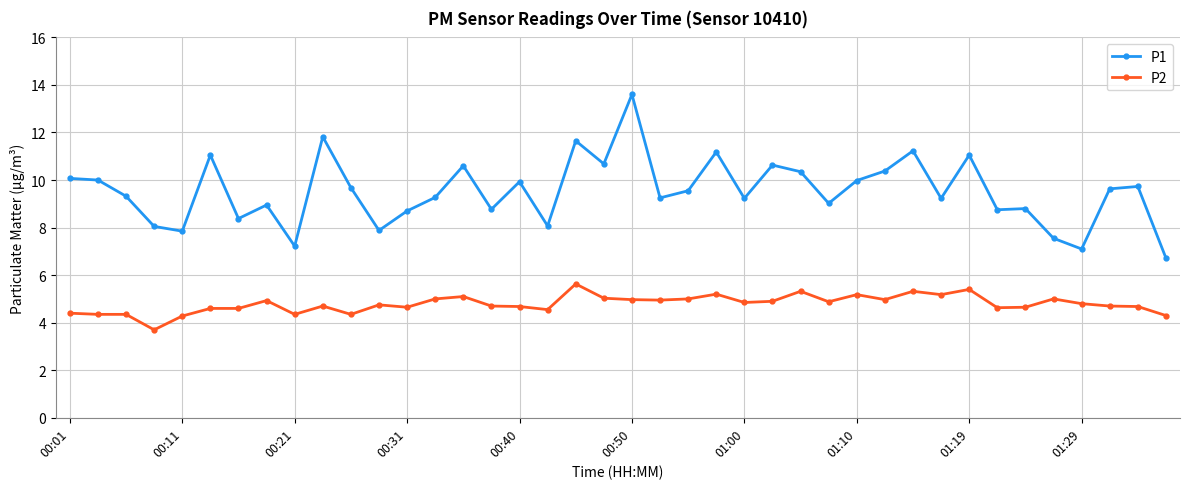

What is the minimum value for P2?

3.7